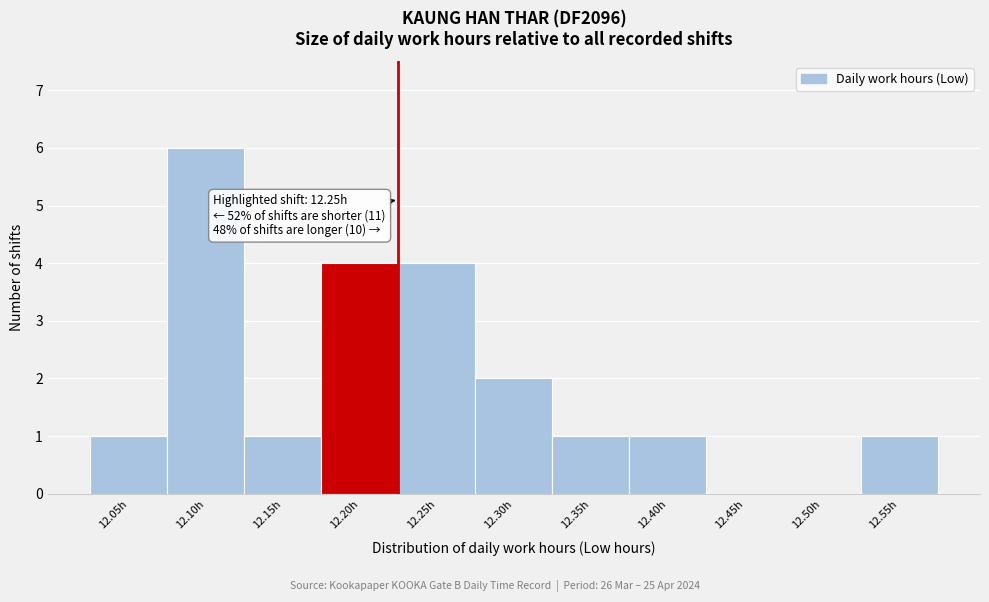

Reading left to right, list all the values displayed in this chart.

12.05h=1	12.10h=6	12.15h=1	12.20h=4	12.25h=4	12.30h=2	12.35h=1	12.40h=1	12.45h=0	12.50h=0	12.55h=1